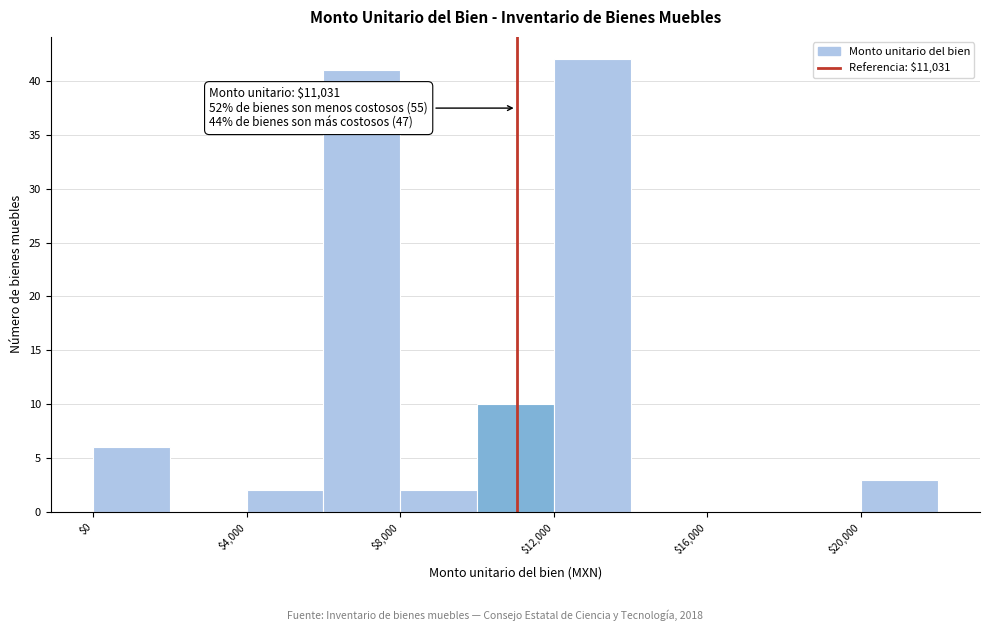

Over which range of the x-axis is the bar tallest?

12000 to 14000